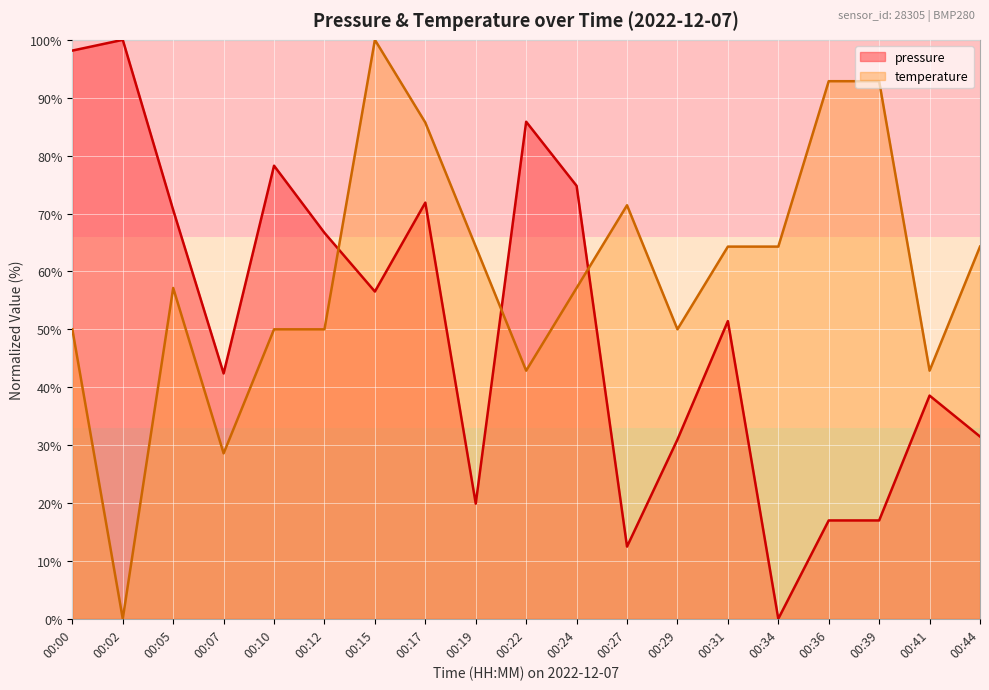

Which series has the widest spread of values?

pressure